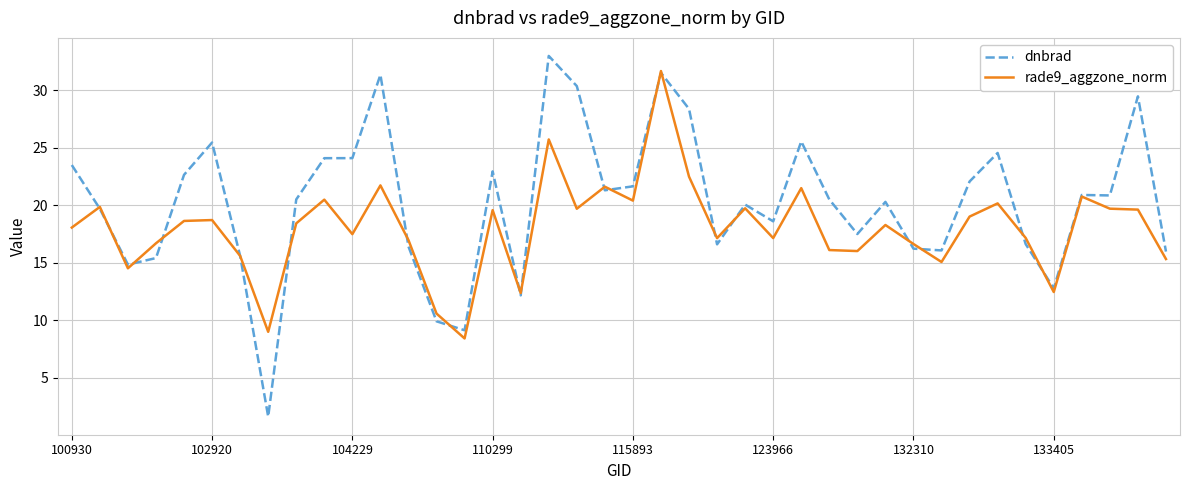

What is the lowest value of the dnbrad series?

1.6